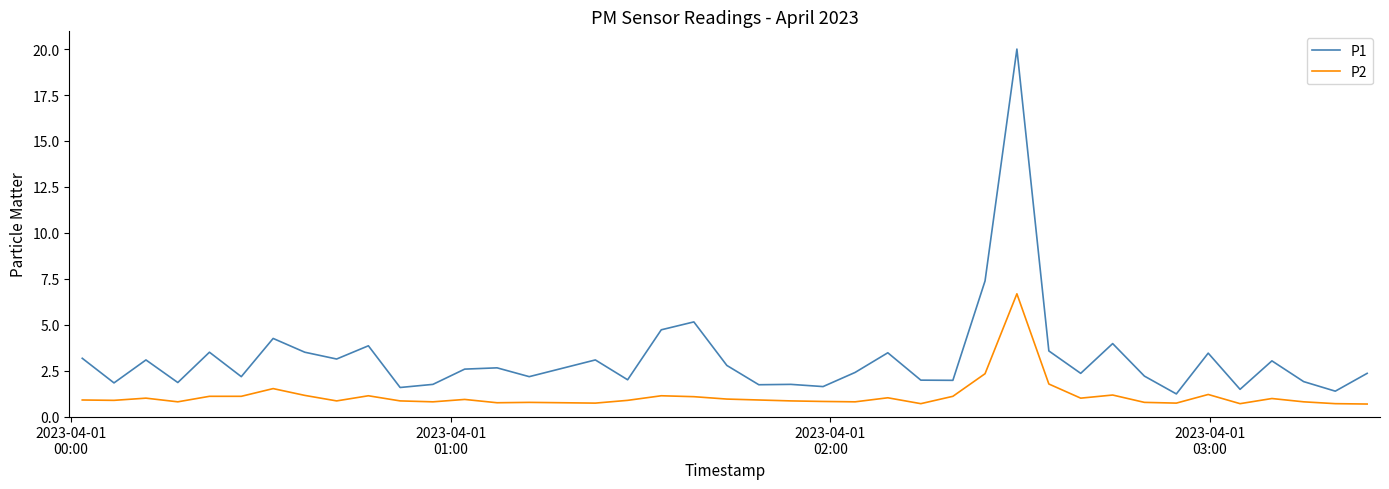

What is the maximum value for P1?

20.0